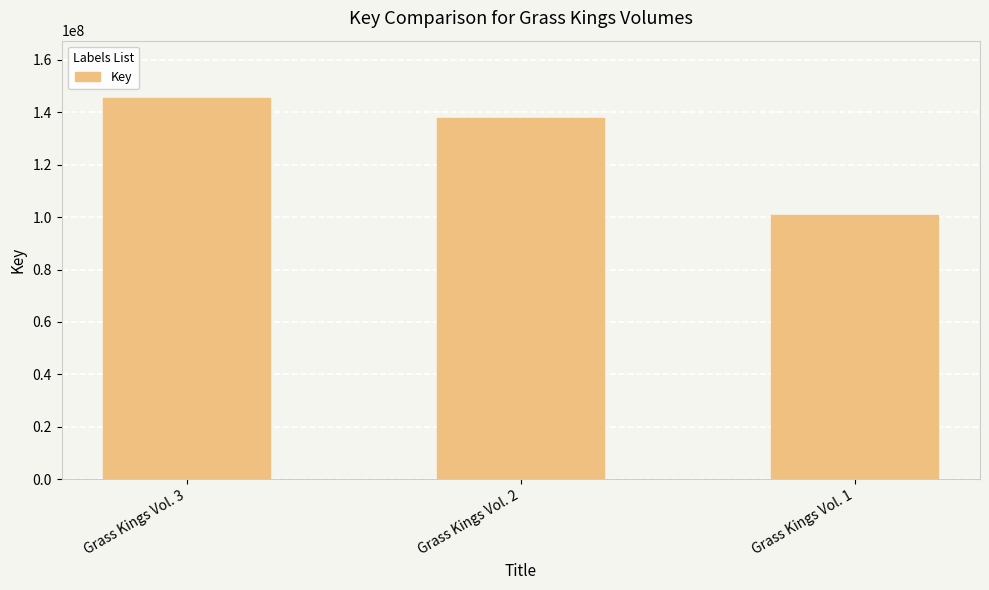

Approximately how many times larger is the value at Grass Kings Vol. 1 compared to Grass Kings Vol. 3?

0.7